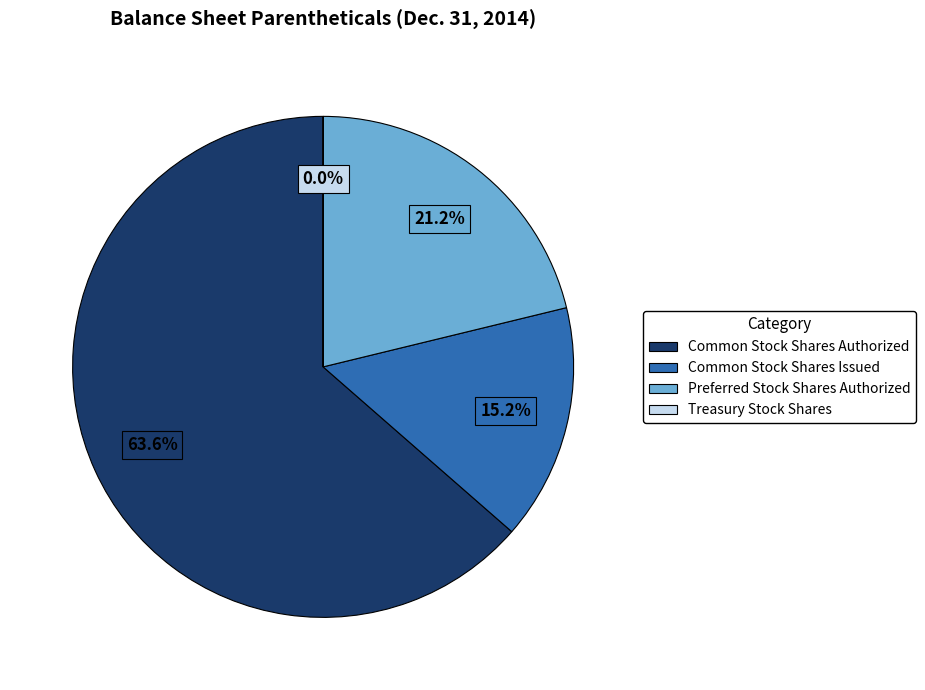

What is the ratio of the value at Common Stock Shares Issued to the value at Preferred Stock Shares Authorized?

0.7